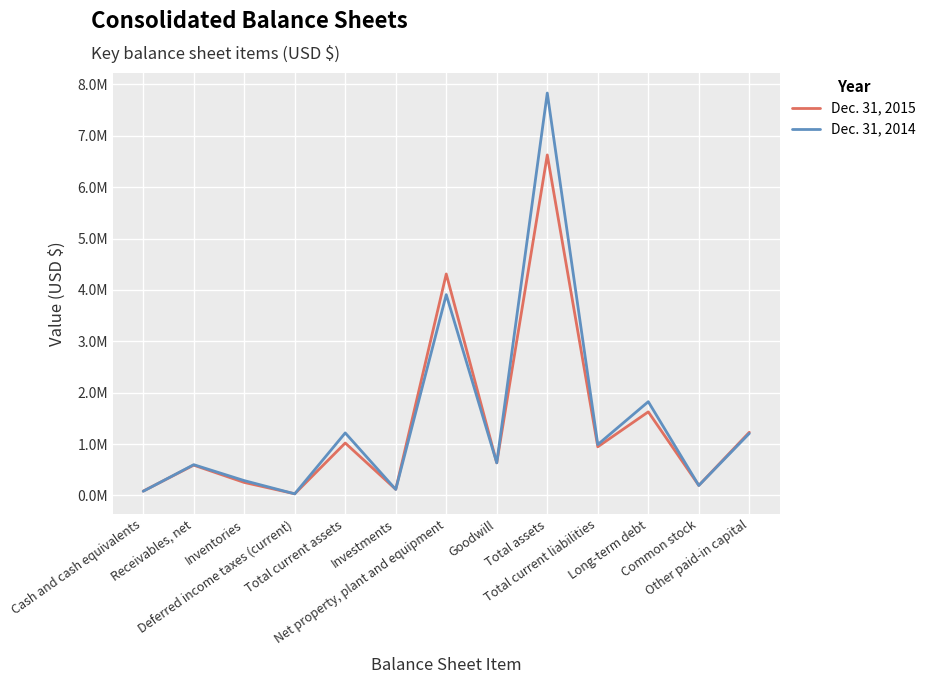

At which label does Dec. 31, 2014 first exceed 635204?

Total current assets